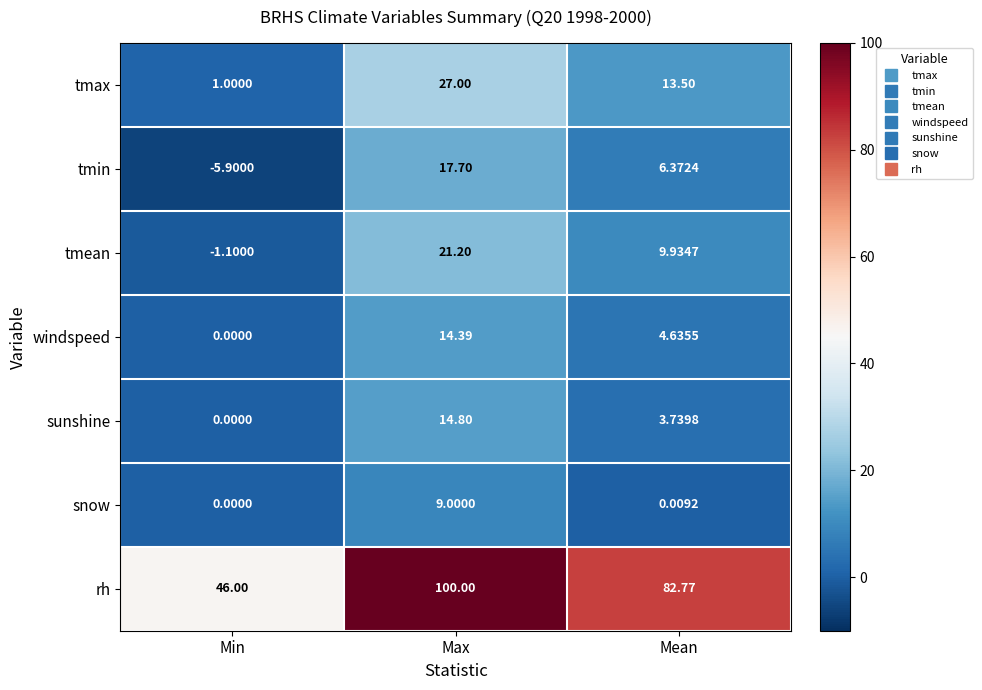

Between Min and Mean, which series saw the biggest shift?

rh